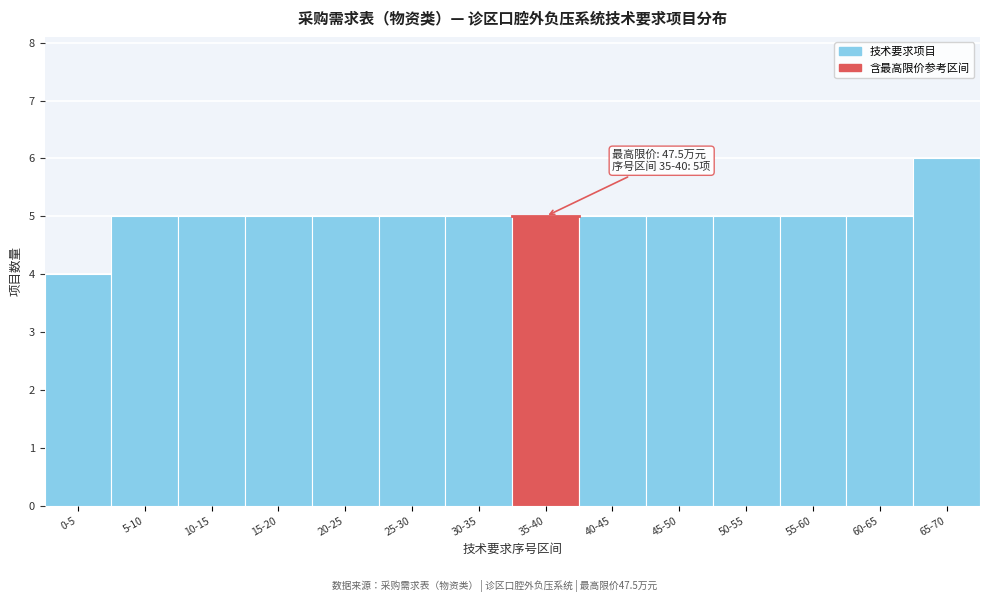

Reading right to left, list all the values displayed in this chart.

6	5	5	5	5	5	5	5	5	5	5	5	5	4